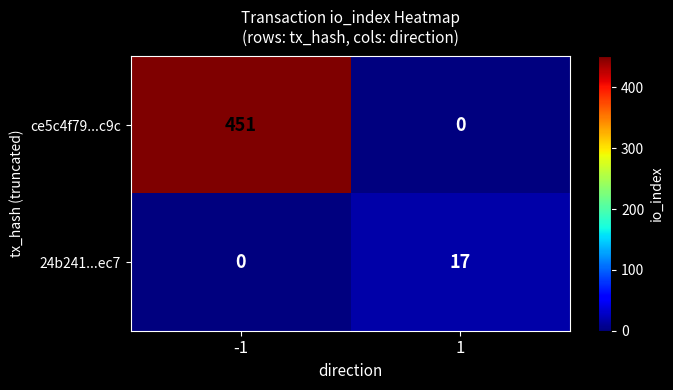

What is the difference between the 24b241...ec7 values at 1 and -1?

17